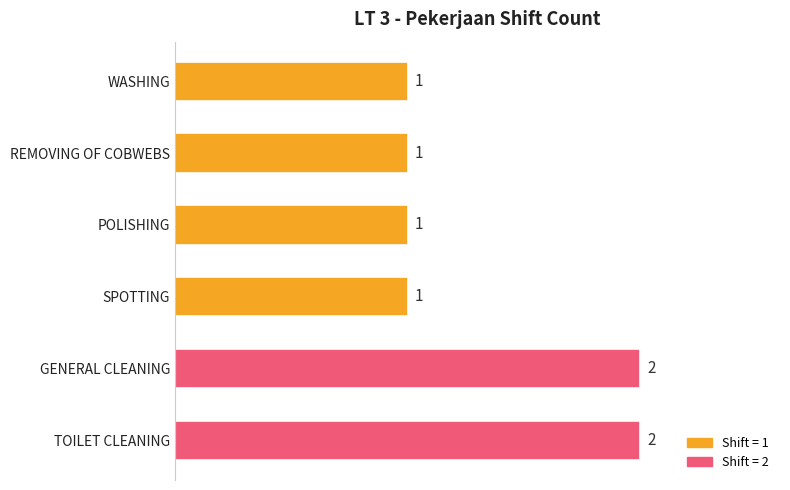

What is the label of the 5th bar from the bottom?

REMOVING OF COBWEBS